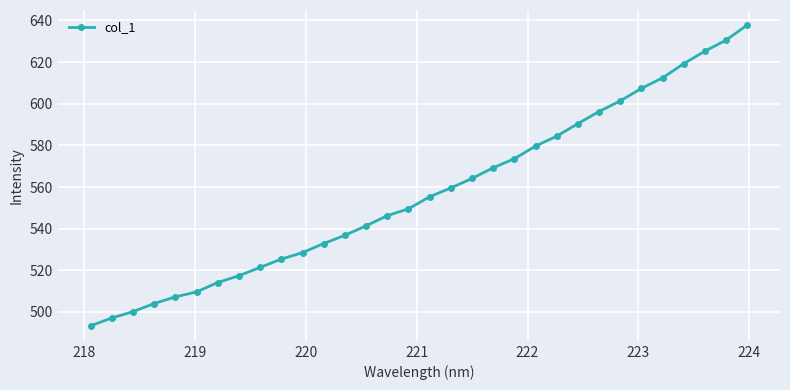

How many lines are shown in the chart?

1